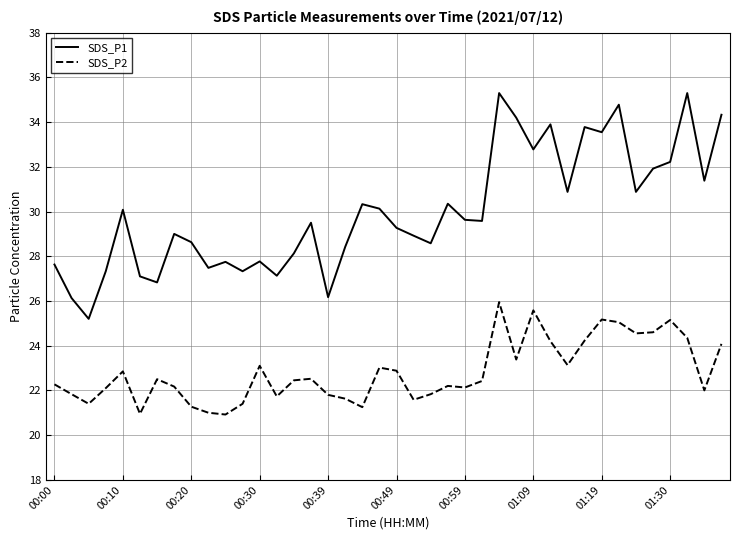

What is the difference between the maximum and minimum values in the SDS_P2 series?

5.0